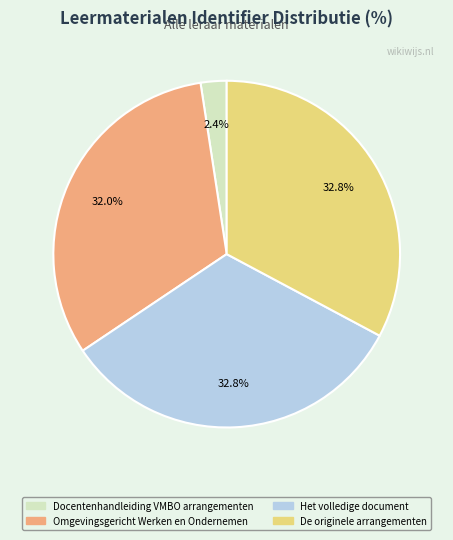

How many segments does this pie chart have?

4